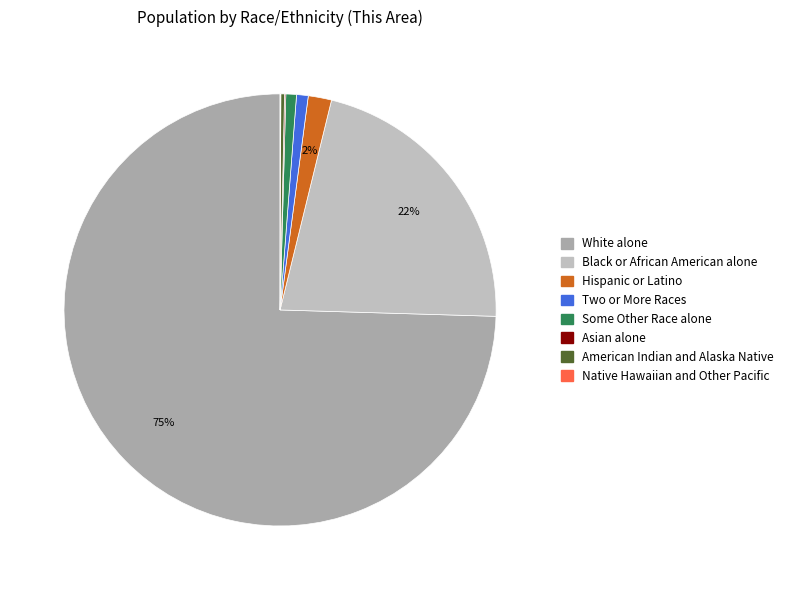

Rank the categories by value from highest to lowest.

White alone, Black or African American alone, Hispanic or Latino, Two or More Races, Some Other Race alone, American Indian and Alaska Native, Asian alone, Native Hawaiian and Other Pacific